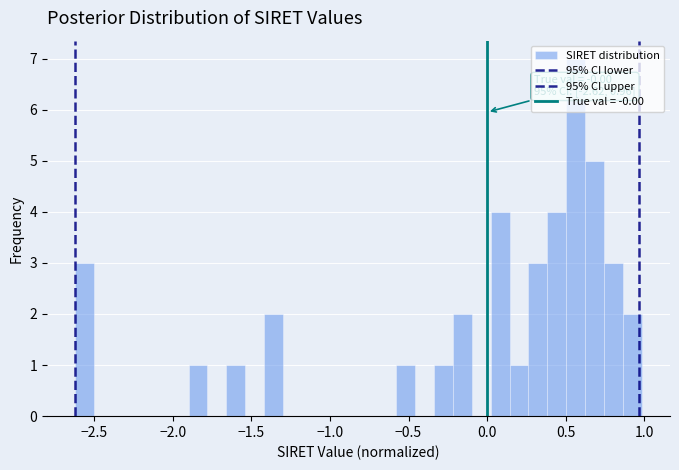

Read against the x-axis, roughly where is the centre of the tallest bar?

0.55